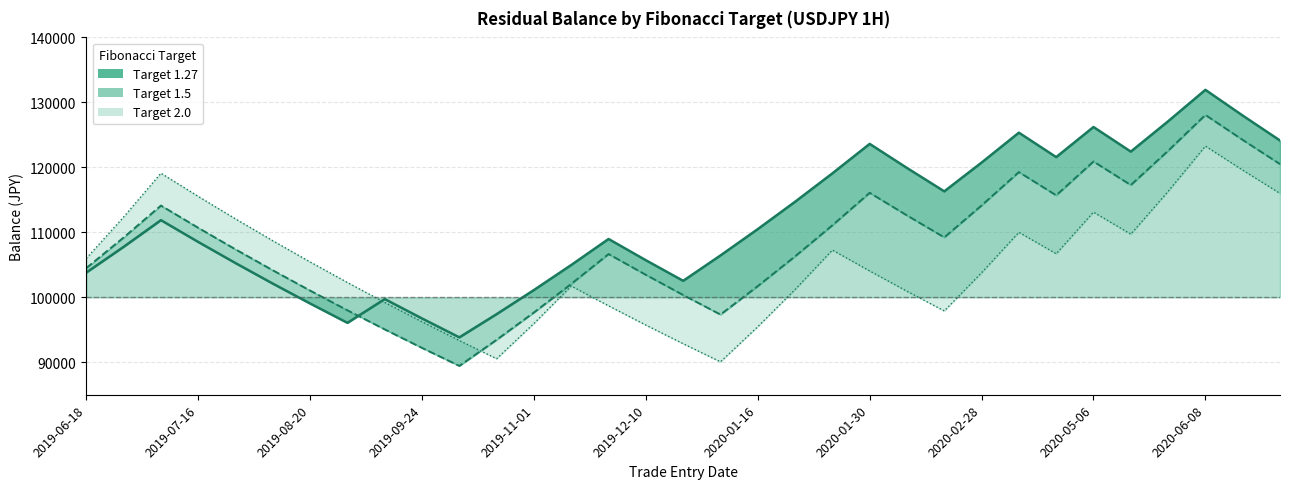

What is the sum of all 1.27 values?

3683356.5